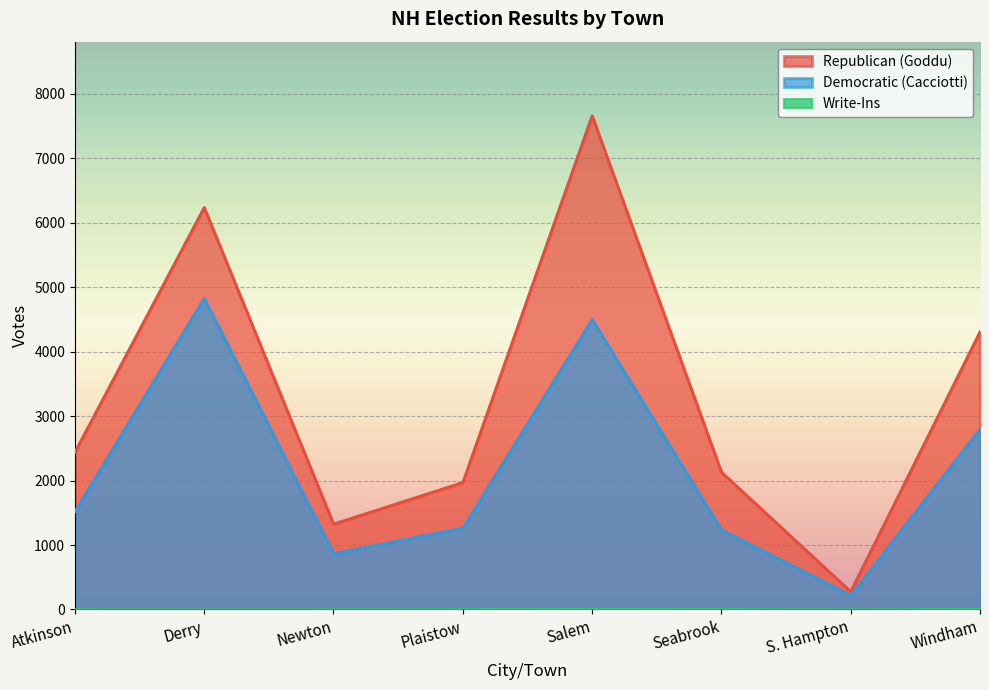

Between Atkinson and Windham, which is larger?

Windham